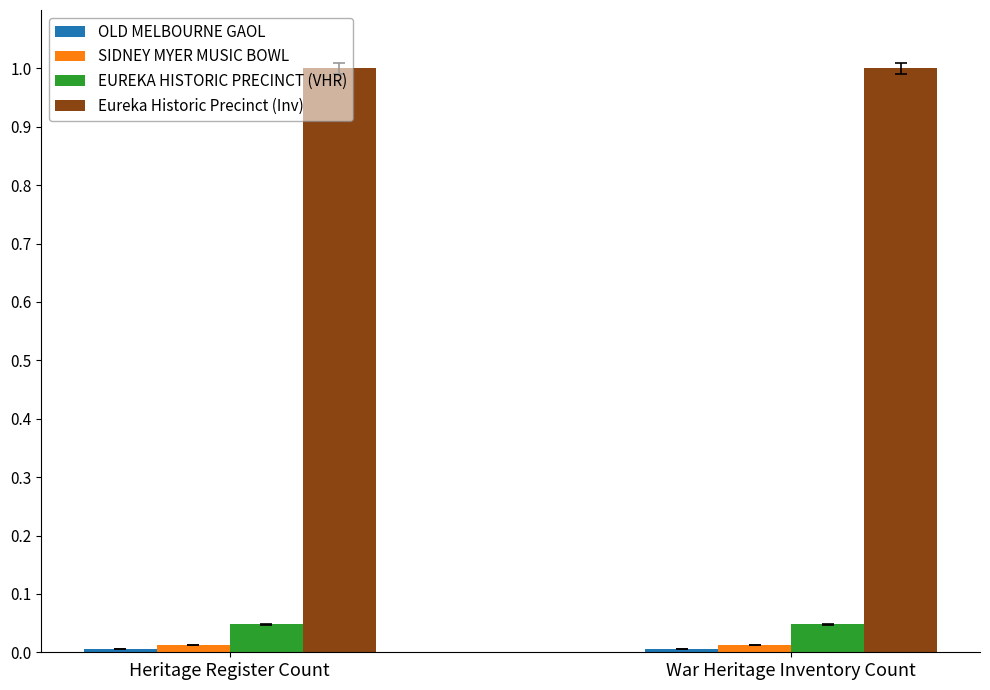

What is the label of the 1st bar from the right?

War Heritage Inventory Count